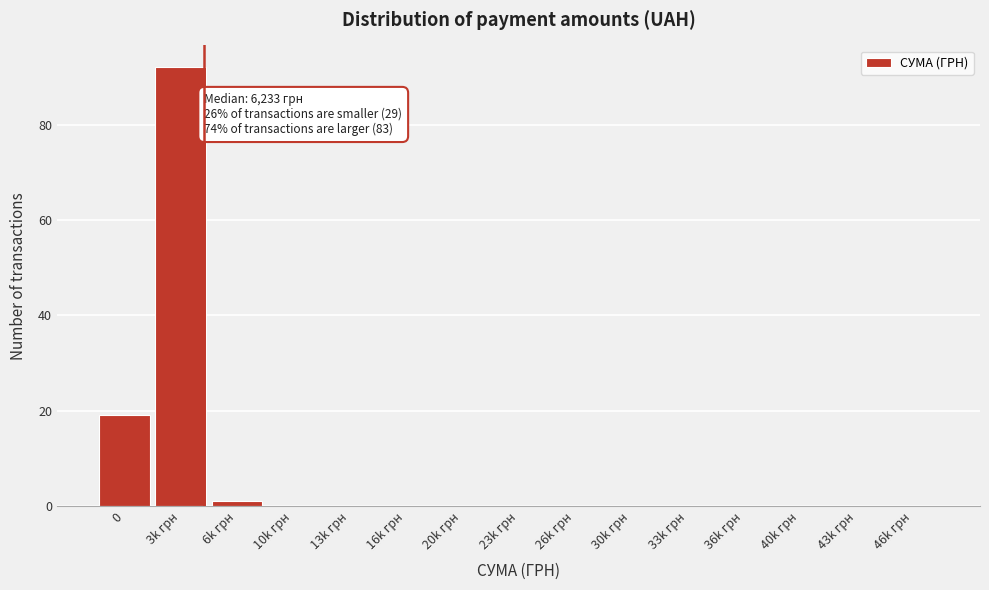

Reading right to left, what are all the values shown in this chart?

46k грн=0	43k грн=0	40k грн=0	36k грн=0	33k грн=0	30k грн=0	26k грн=0	23k грн=0	20k грн=0	16k грн=0	13k грн=0	10k грн=0	6k грн=1	3k грн=92	0=19